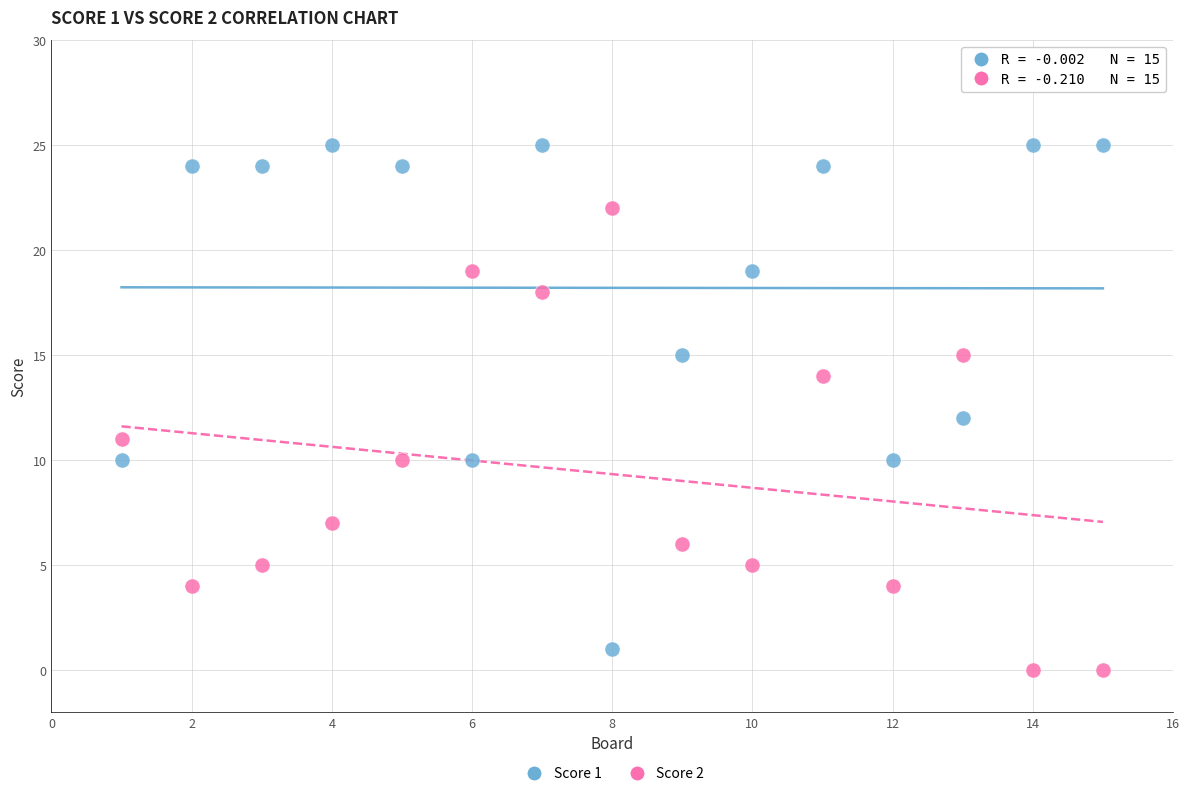

Which series has the largest Y range (max minus min)?

Score 1